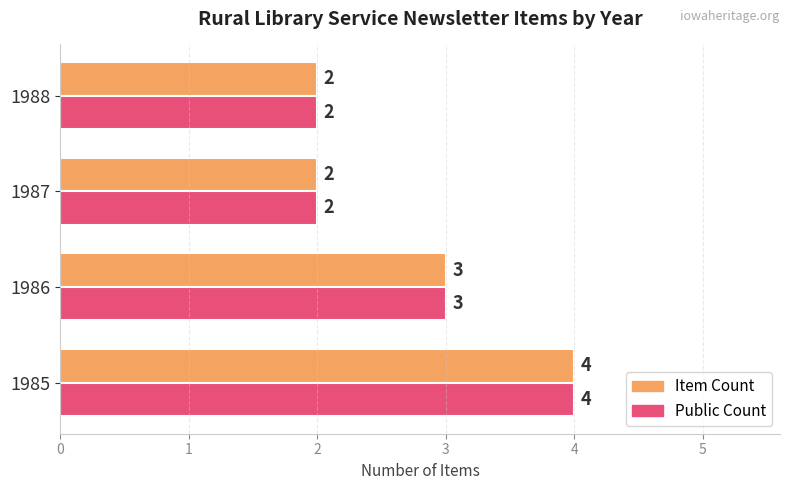

What is the average value of the Item Count series?

3